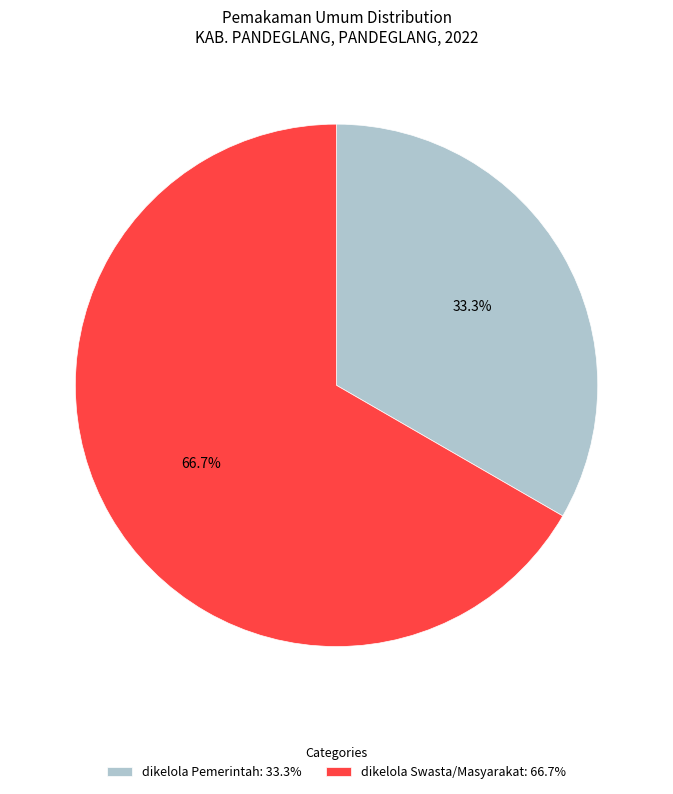

Which category has the smallest portion of the pie?

dikelola Pemerintah